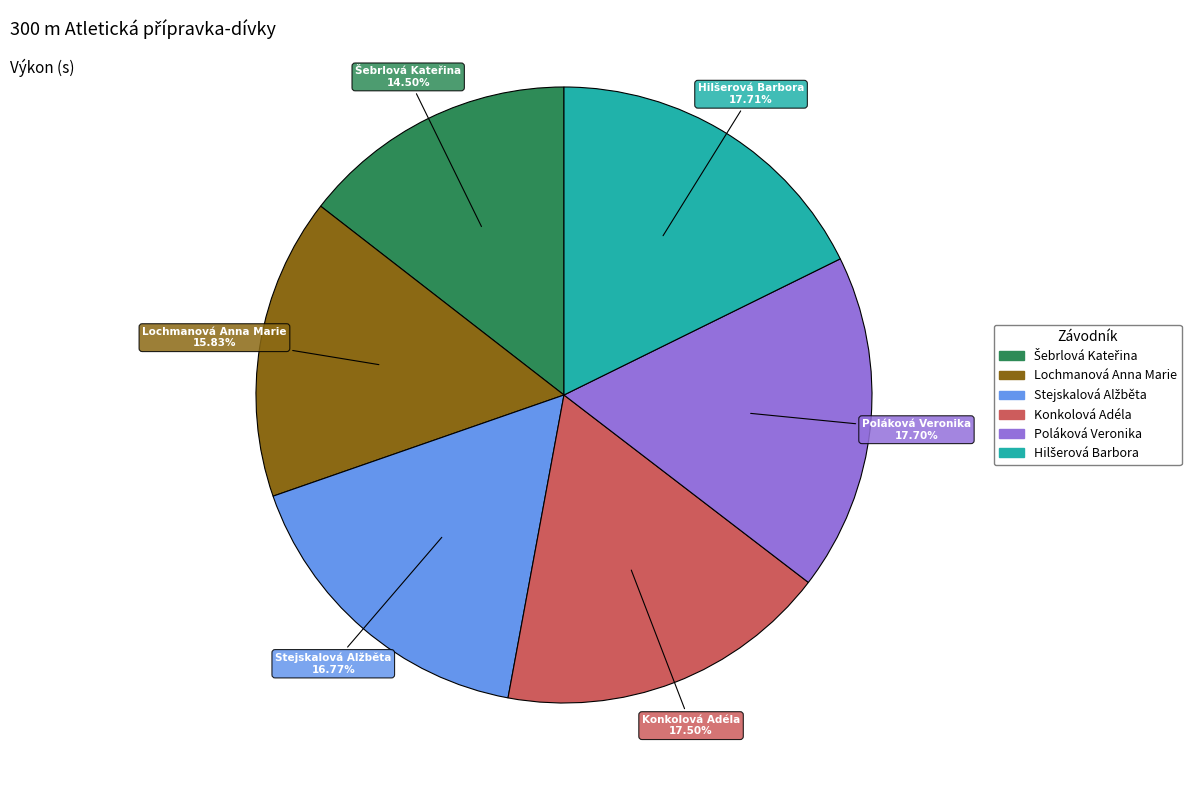

Does any single category account for the majority?

No